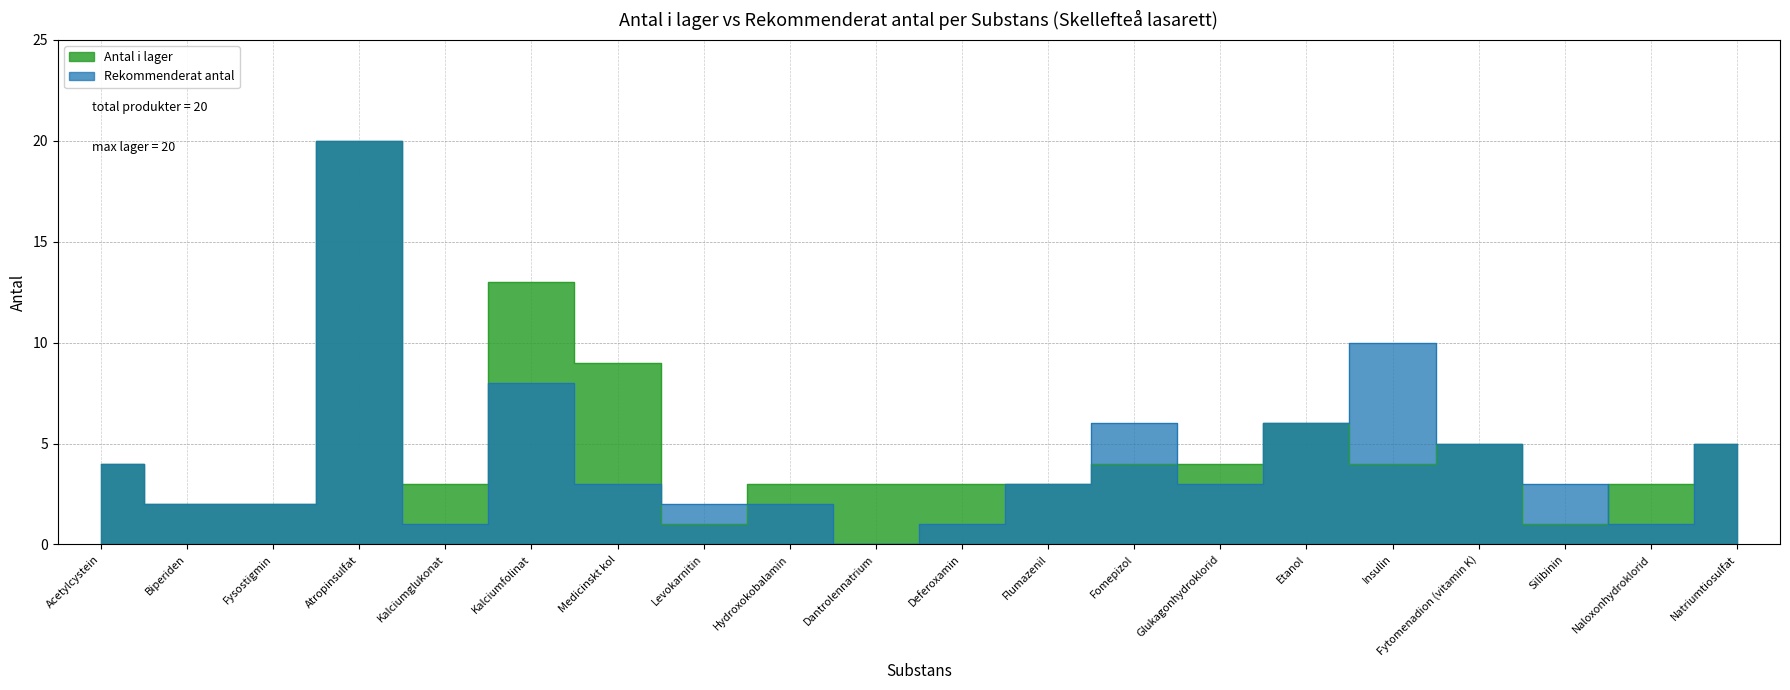

Reading left to right, extract all data points from this chart.

Antal i lager: Acetylcystein=4	Biperiden=2	Fysostigmin=2	Atropinsulfat=20	Kalciumglukonat=3	Kalciumfolinat=13	Medicinskt kol=9	Levokarnitin=1	Hydroxokobalamin=3	Dantrolennatrium=3	Deferoxamin=3	Flumazenil=3	Fomepizol=4	Glukagonhydroklorid=4	Etanol=6	Insulin=4	Fytomenadion (vitamin K)=5	Silibinin=1	Naloxonhydroklorid=3	Natriumtiosulfat=5
Rekommenderat antal: Acetylcystein=4	Biperiden=2	Fysostigmin=2	Atropinsulfat=20	Kalciumglukonat=1	Kalciumfolinat=8	Medicinskt kol=3	Levokarnitin=2	Hydroxokobalamin=2	Dantrolennatrium=0	Deferoxamin=1	Flumazenil=3	Fomepizol=6	Glukagonhydroklorid=3	Etanol=6	Insulin=10	Fytomenadion (vitamin K)=5	Silibinin=3	Naloxonhydroklorid=1	Natriumtiosulfat=5